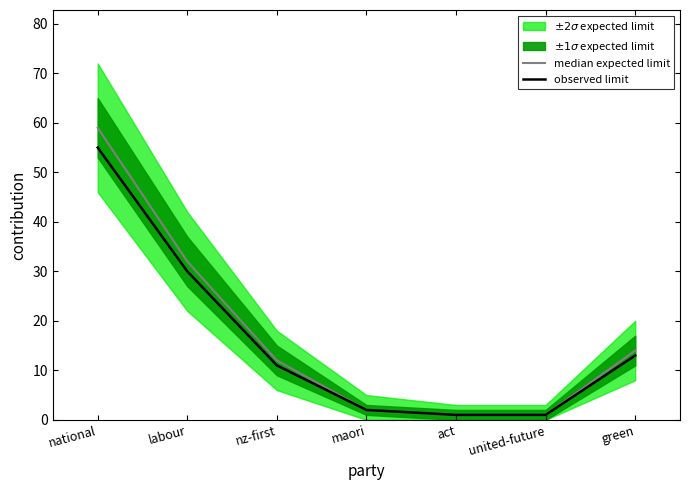

True or false: observed limit has more than 1 interior local peaks.

False